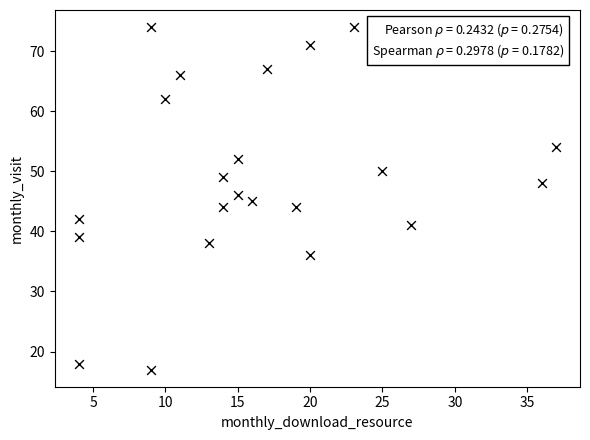

What is the range of Y values (max minus min)?

57